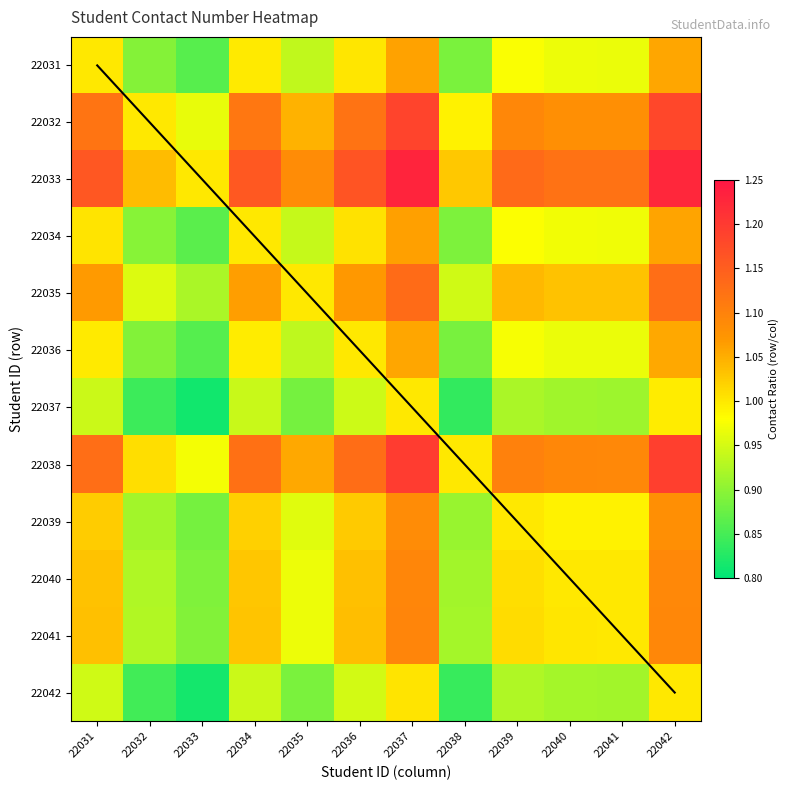

The value of 22039 at 22031 is 0.4. True or false?

False